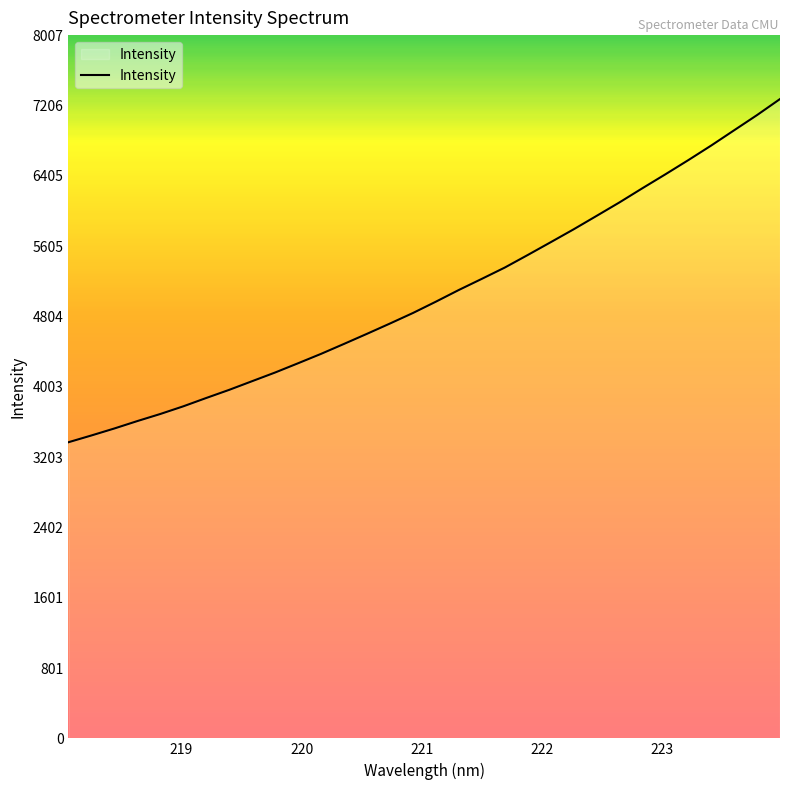

What is the average value?

5056.3